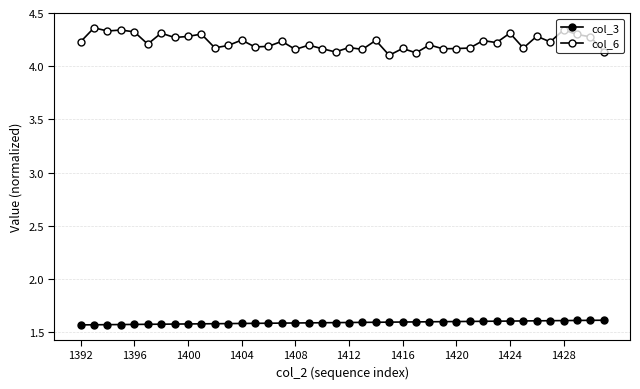

List the series in order of their overall mean, highest first.

col_6, col_3